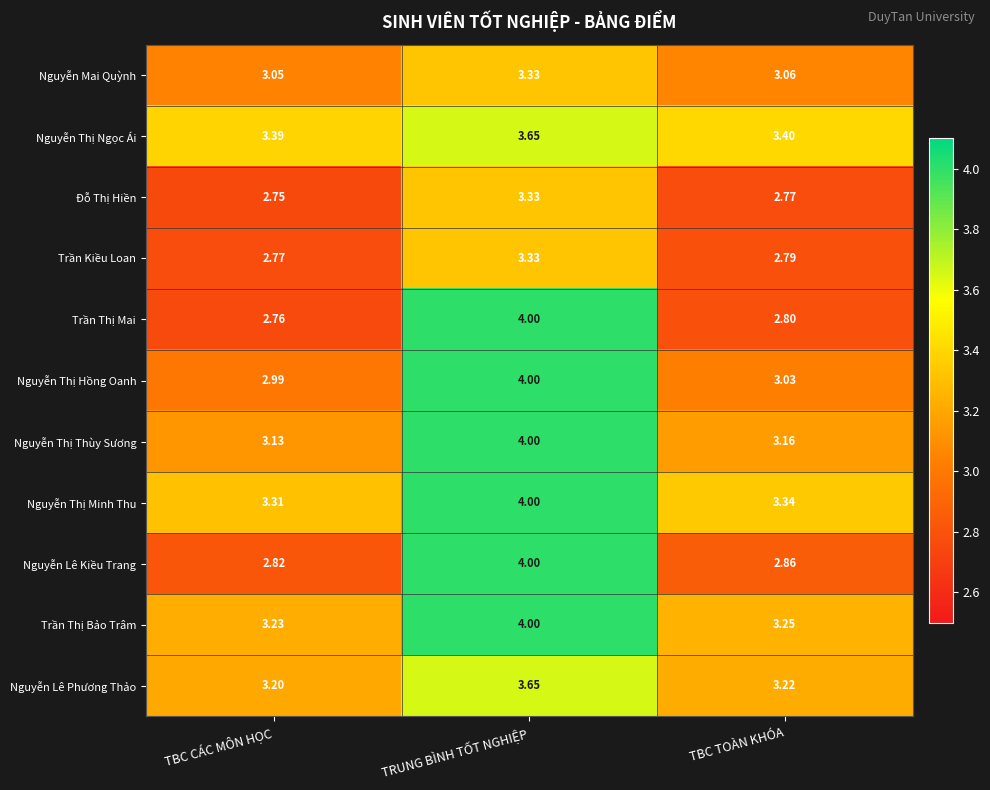

At how many categories does at least one series exceed 3?

3